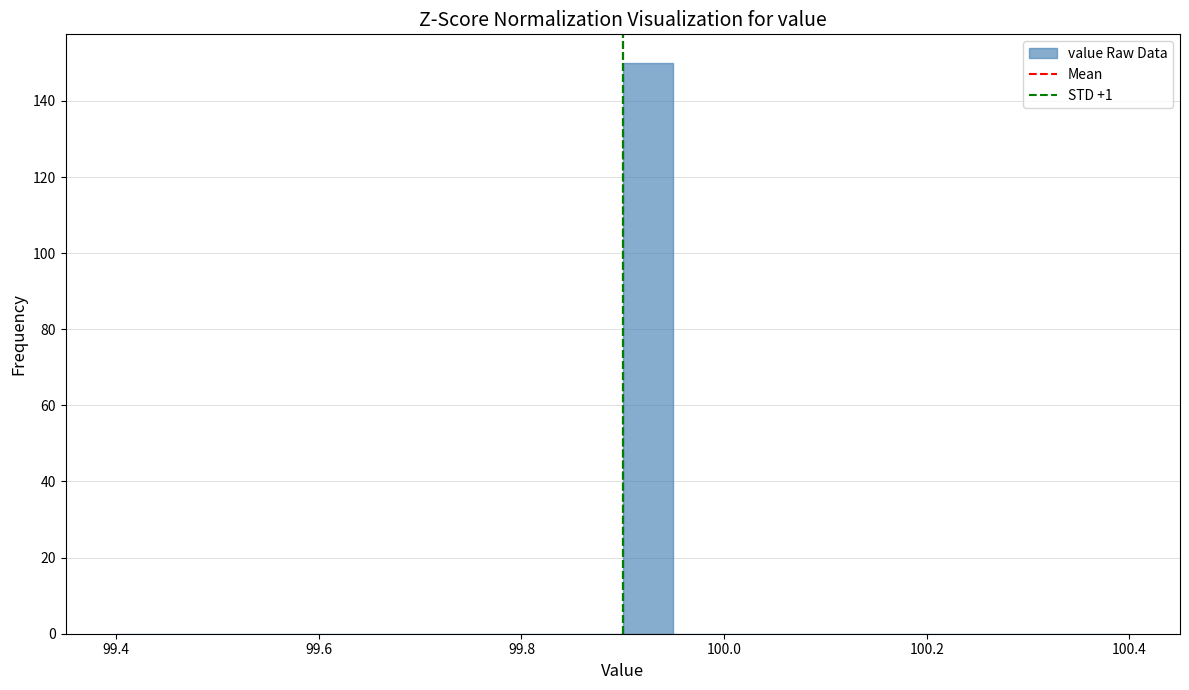

Read against the x-axis, roughly where is the centre of the tallest bar?

99.92